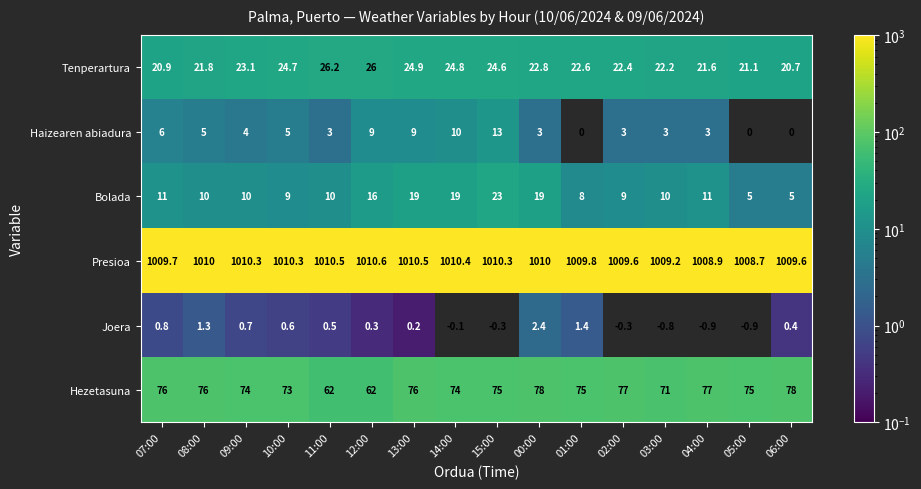

Which series has the largest total across all categories?

Presioa